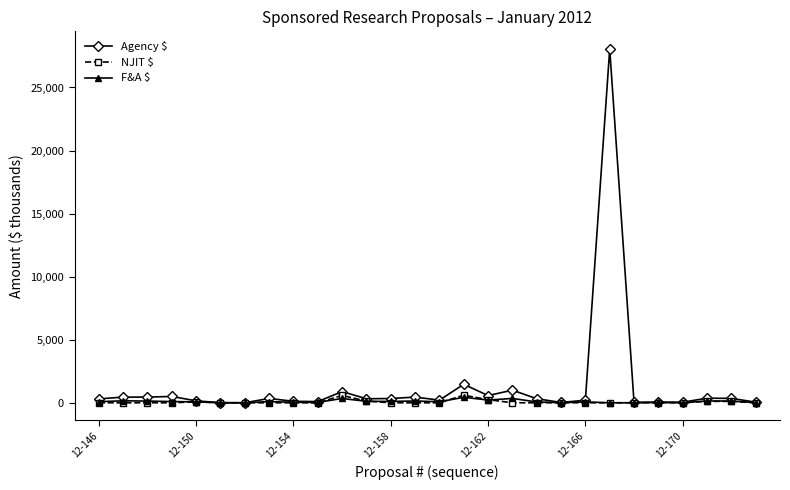

True or false: Agency $ has more than 2 points higher than both neighbors.

True